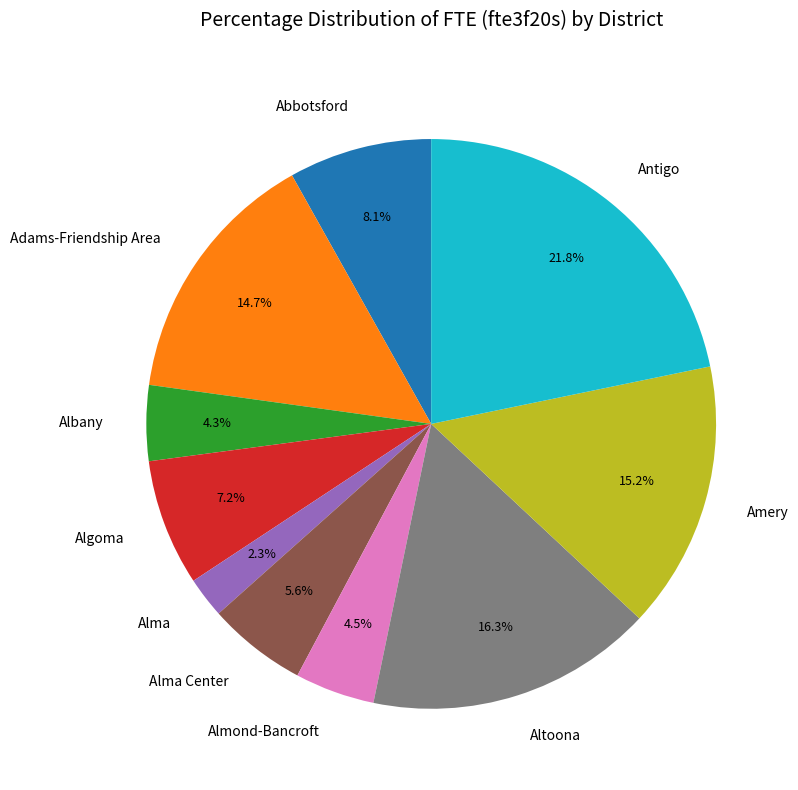

Is there a majority slice in this chart?

No